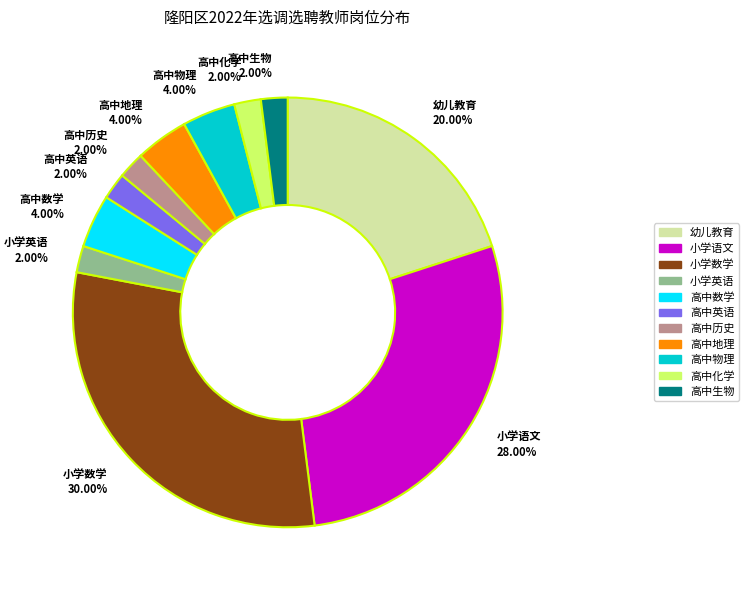

How many slices are in this pie chart?

11